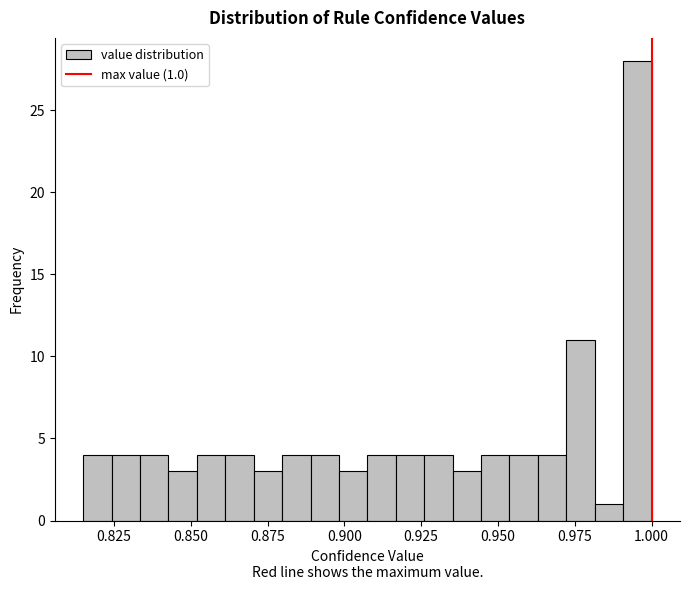

Around what value on the x-axis is the tallest bar? Give the approximate position of its centre, as read against the axis.

0.995